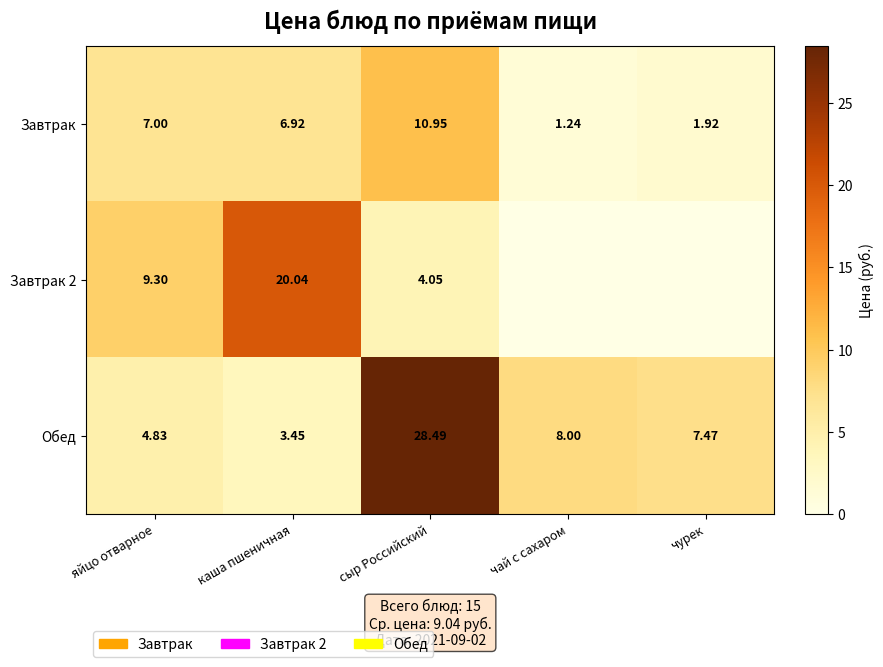

What is the difference between the maximum and minimum values in the Обед series?

25.0